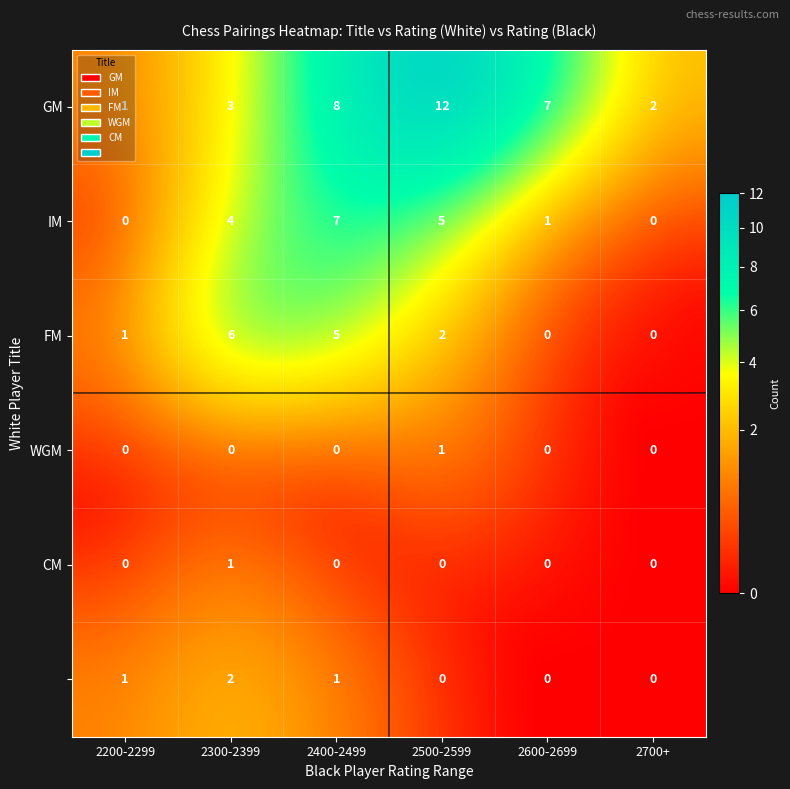

What is the difference between the highest and lowest values at 2300-2399?

6